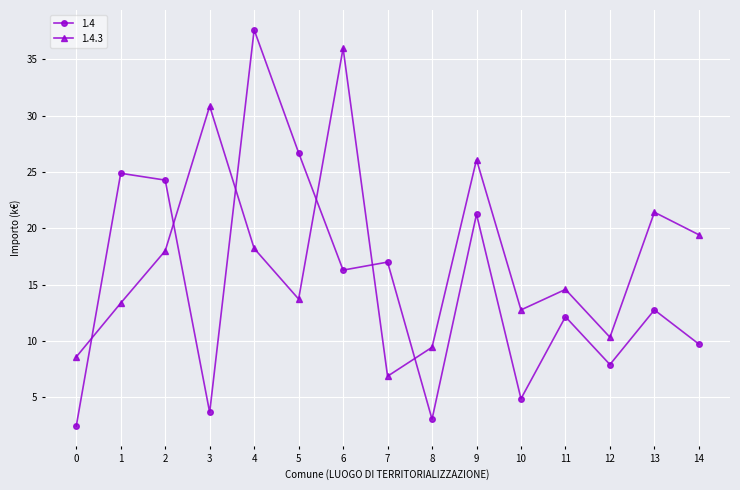

How many distinct data groups are displayed?

2